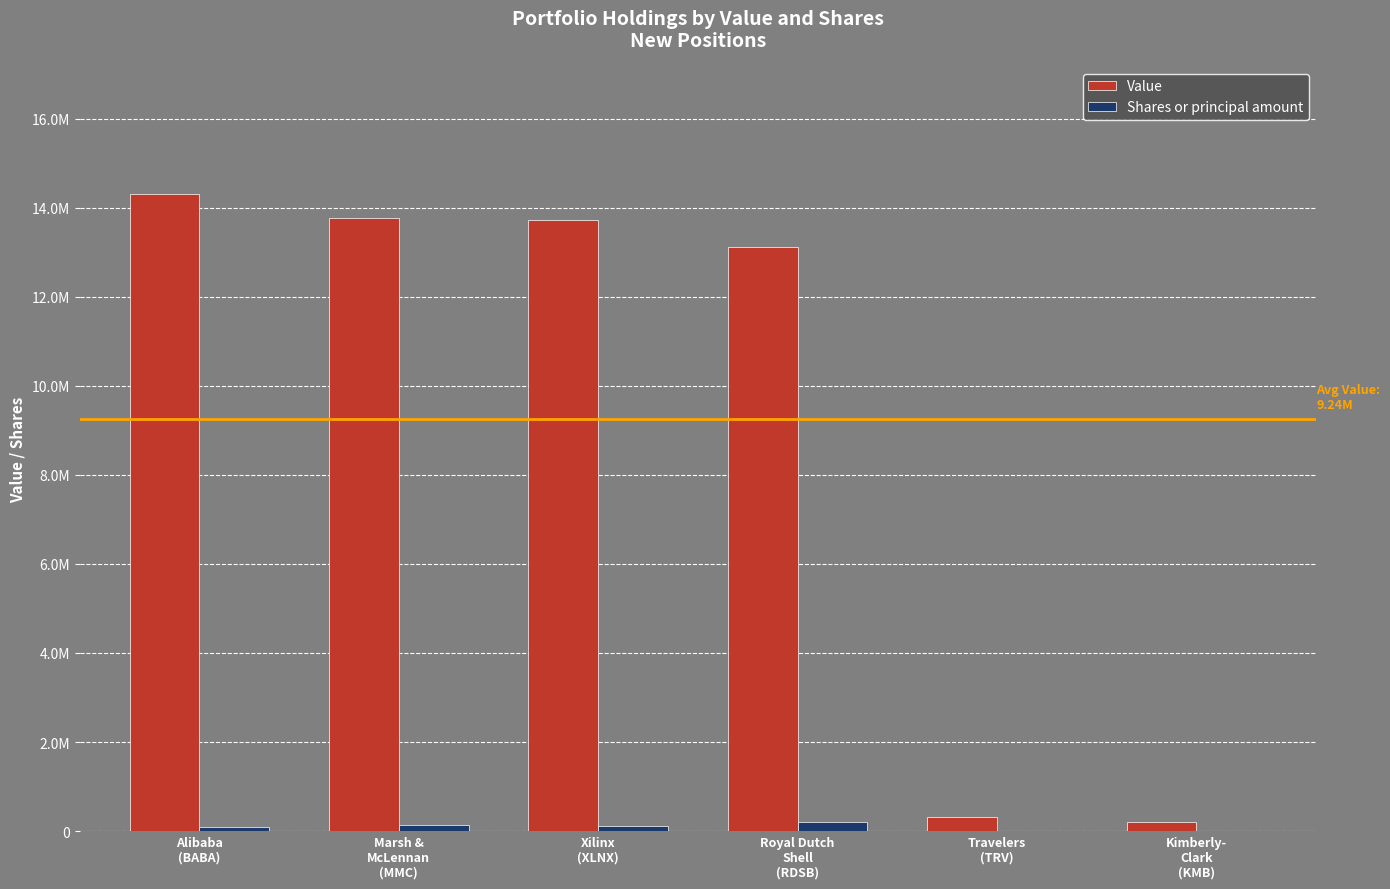

Reading left to right, list all the values displayed in this chart.

Value: 14301000	13760000	13733000	13127000	321000	214000
Shares or principal amount: 84394	137949	116462	199678	2148	1604